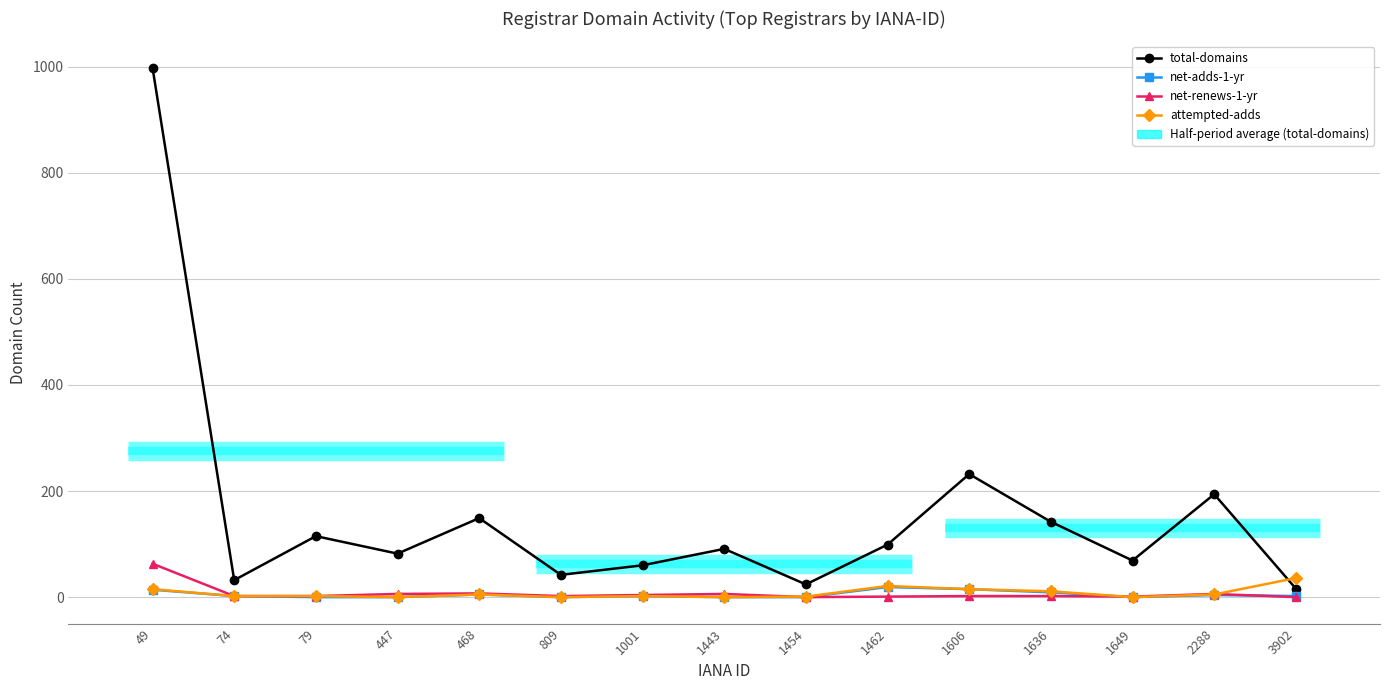

The total-domains series shows 232 at 1606. True or false?

True